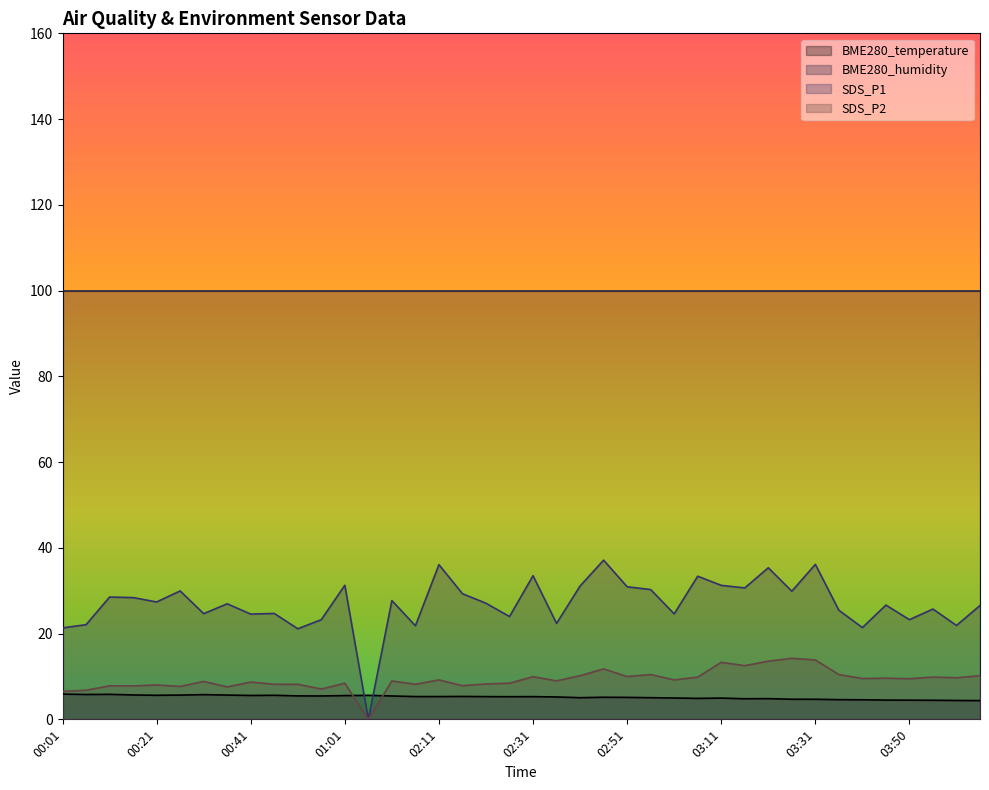

What is the value of the SDS_P2 point at the 29th from the left?

13.3